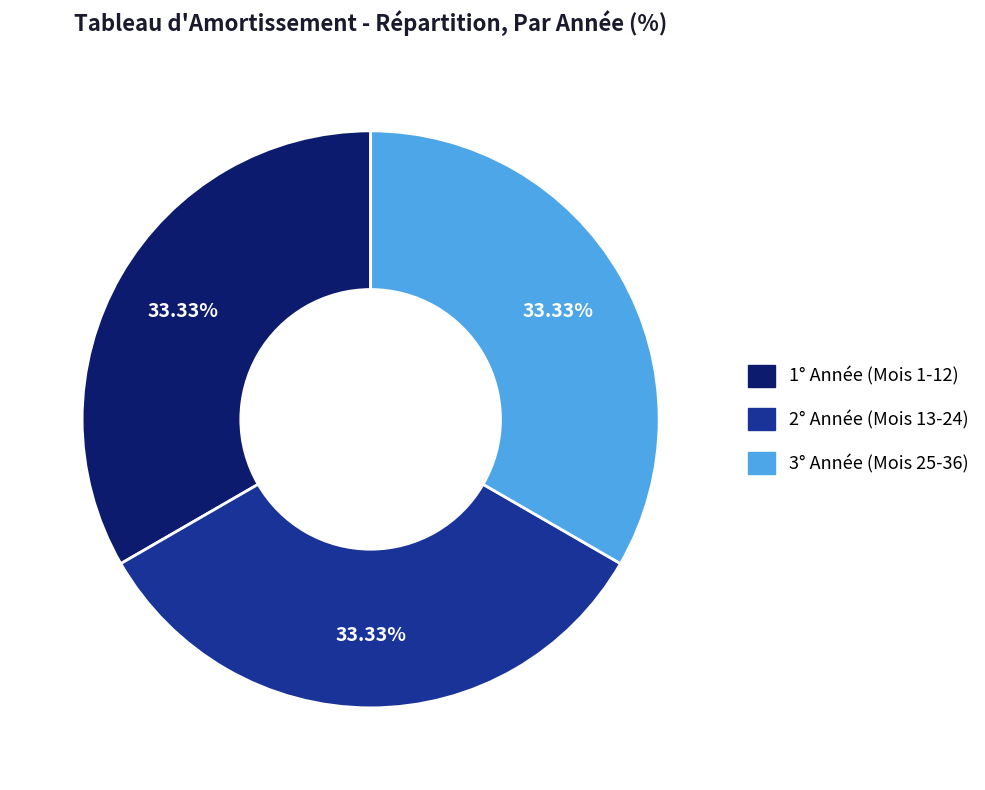

Does 1° Année (Mois 1-12) represent more than half of the total?

No